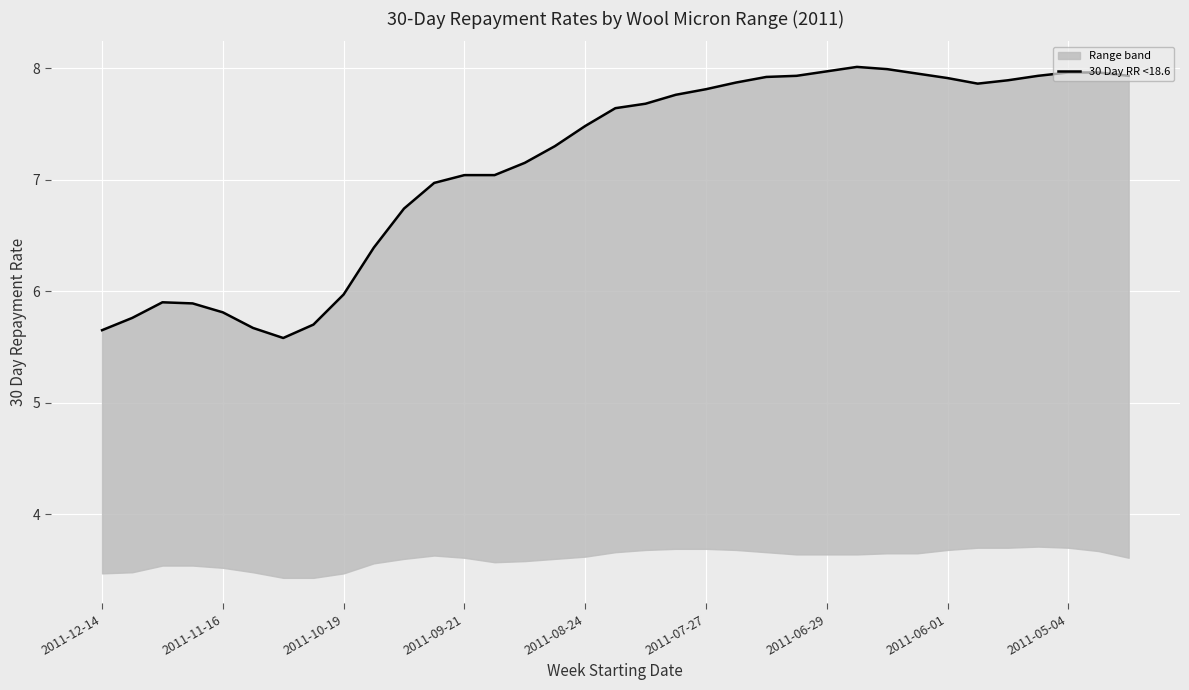

Between 12 and 23, which is larger?

23